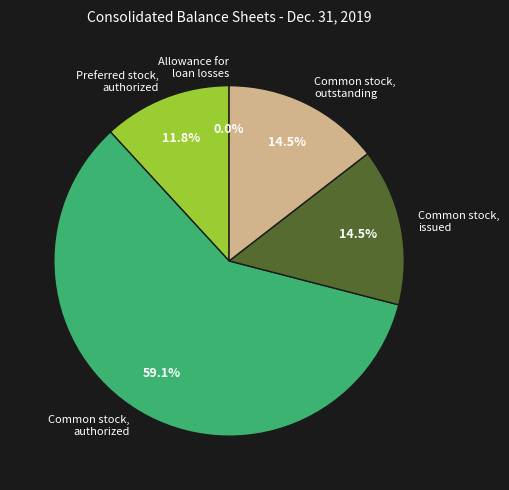

Combined, what portion of the pie is Preferred stock, authorized and Common stock, issued?

26.3%